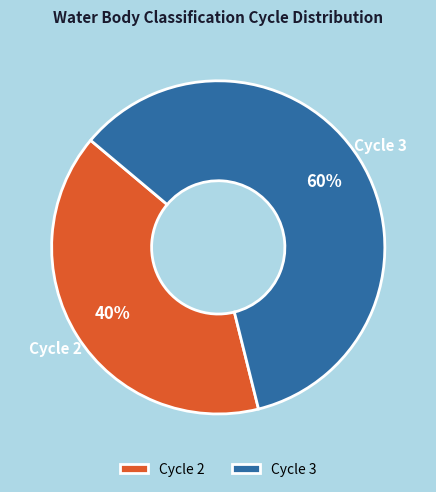

Is there a majority slice in this chart?

Yes